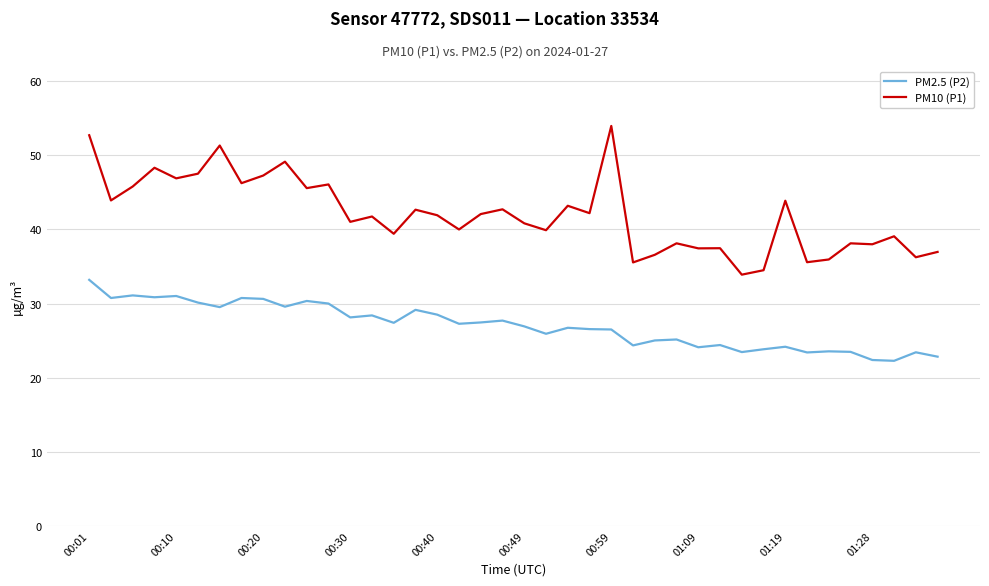

True or false: PM2.5 (P2) and PM10 (P1) intersect in this chart.

False